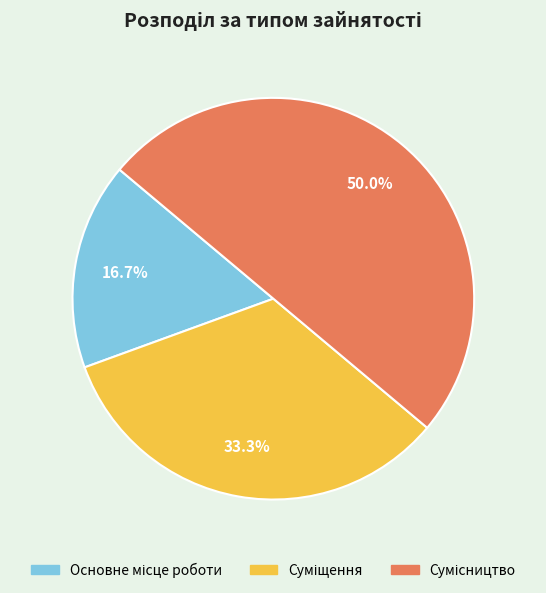

To the nearest percent, what portion does Основне місце роботи represent?

17%